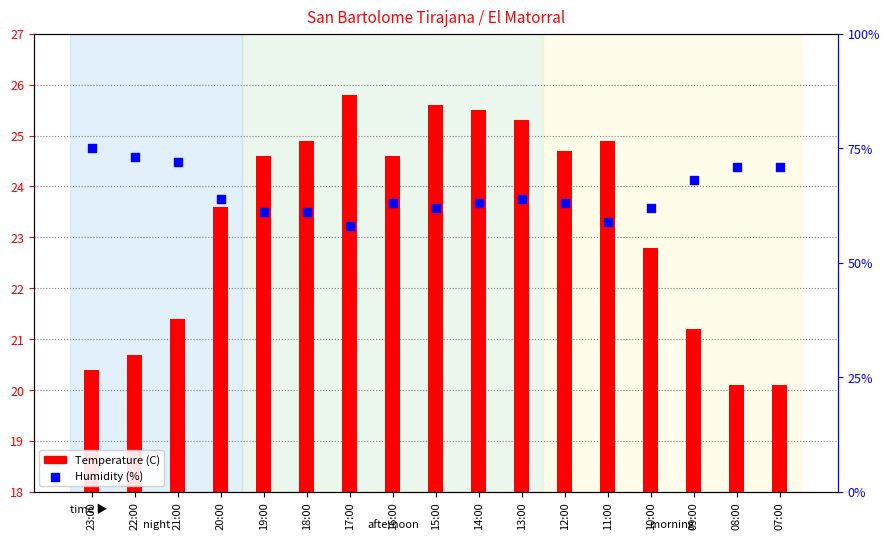

Which series has the largest total across all categories?

Humidity (%)